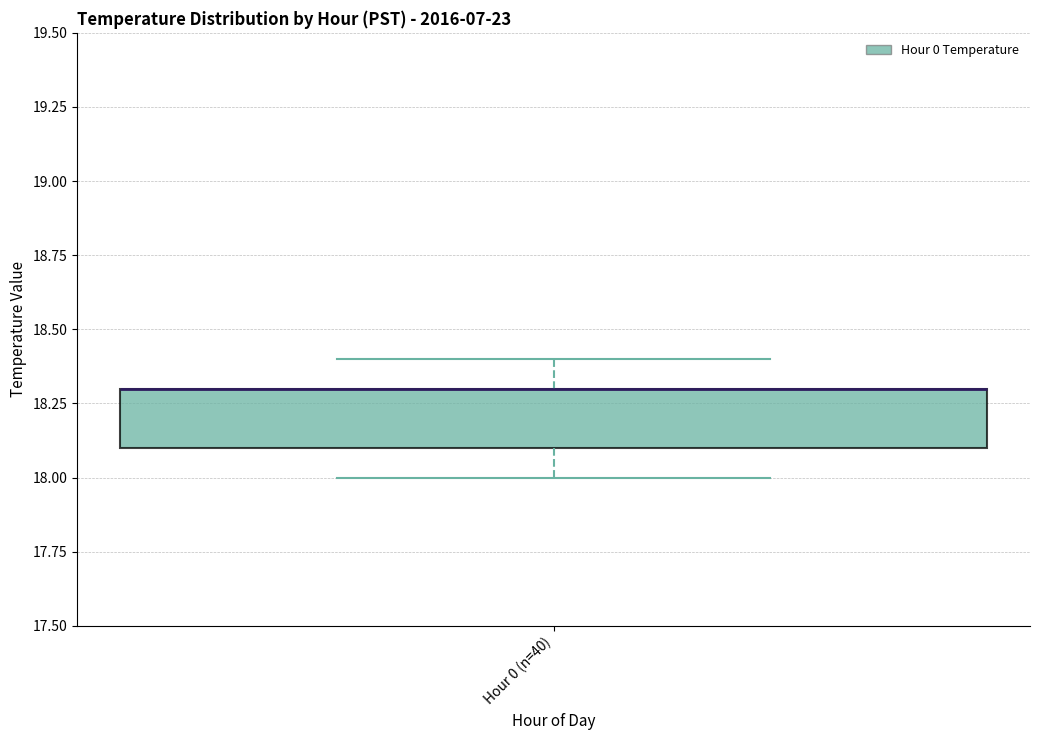

Where does the lower whisker of the box for Hour 0 (n=40) end on the y-axis? The values are not printed on the chart, so give them approximately, as read against the axis.

18.0